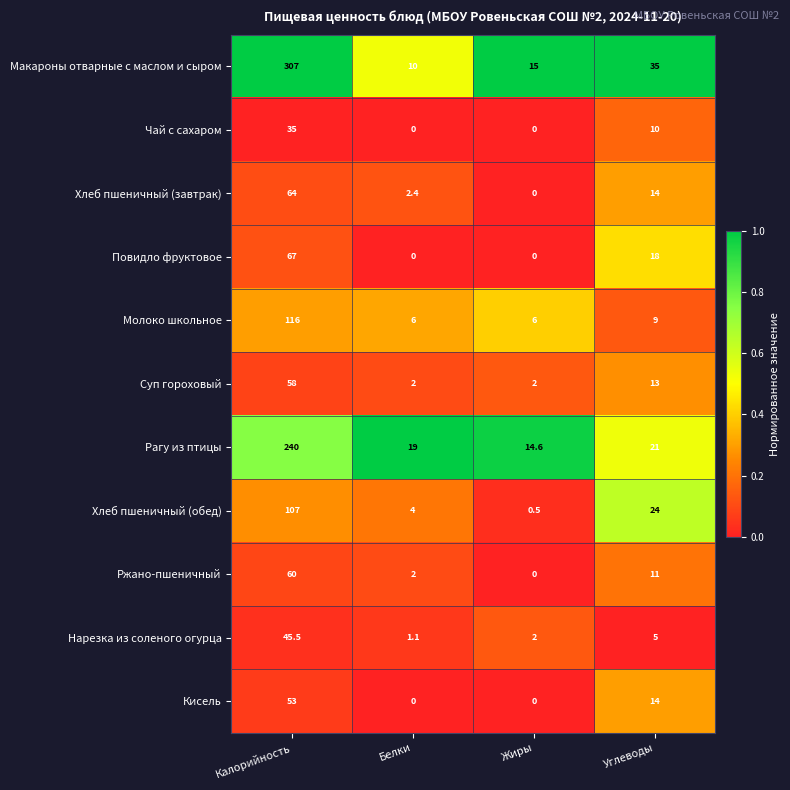

Which series has the largest range (max minus min)?

Макароны отварные с маслом и сыром